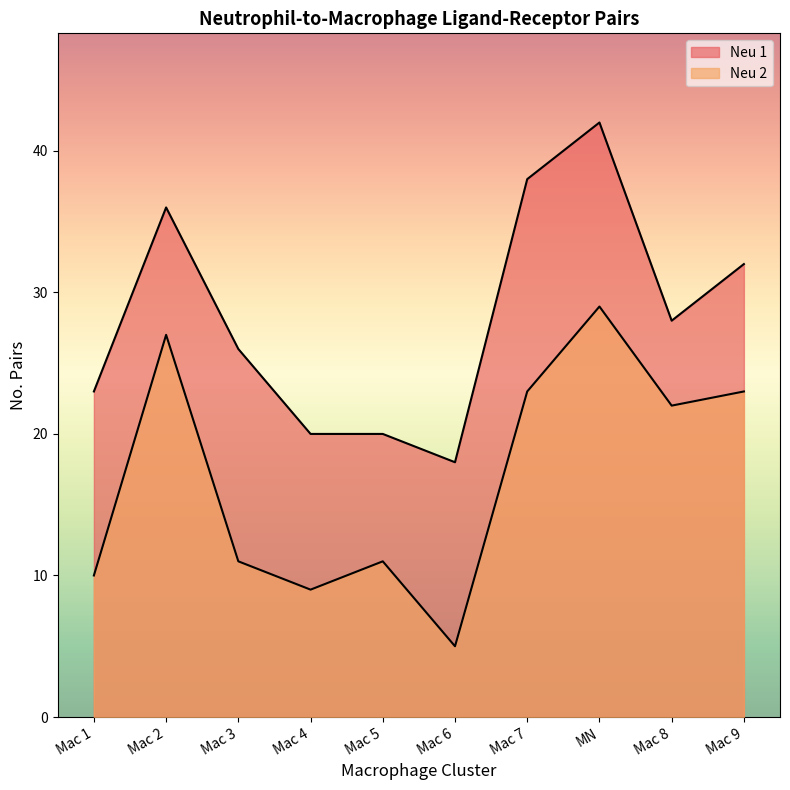

Which series has the largest total across all categories?

Neu 1